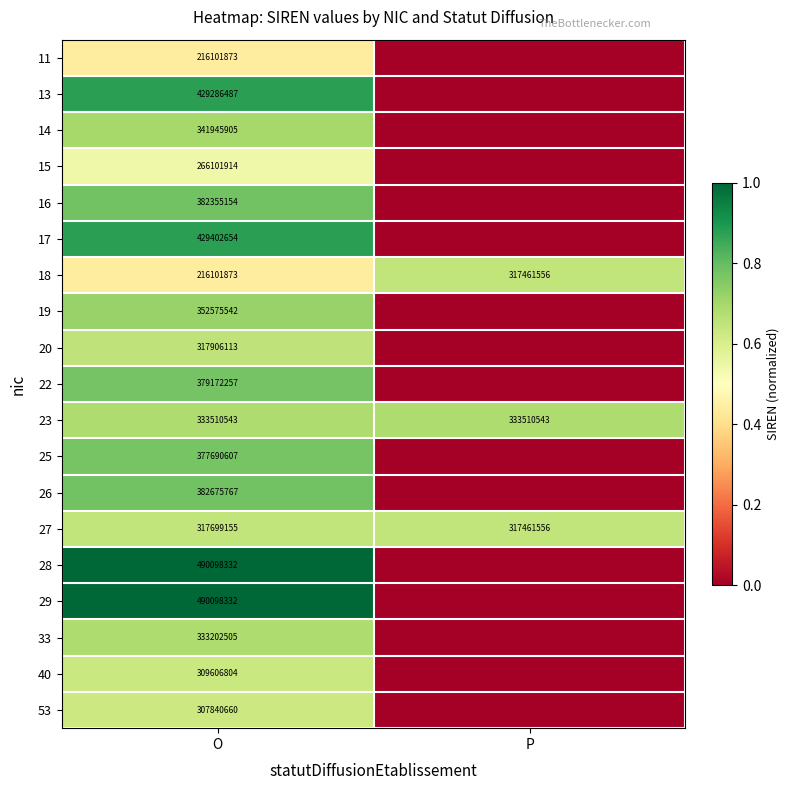

The value of 26 at O is 382675767. True or false?

True